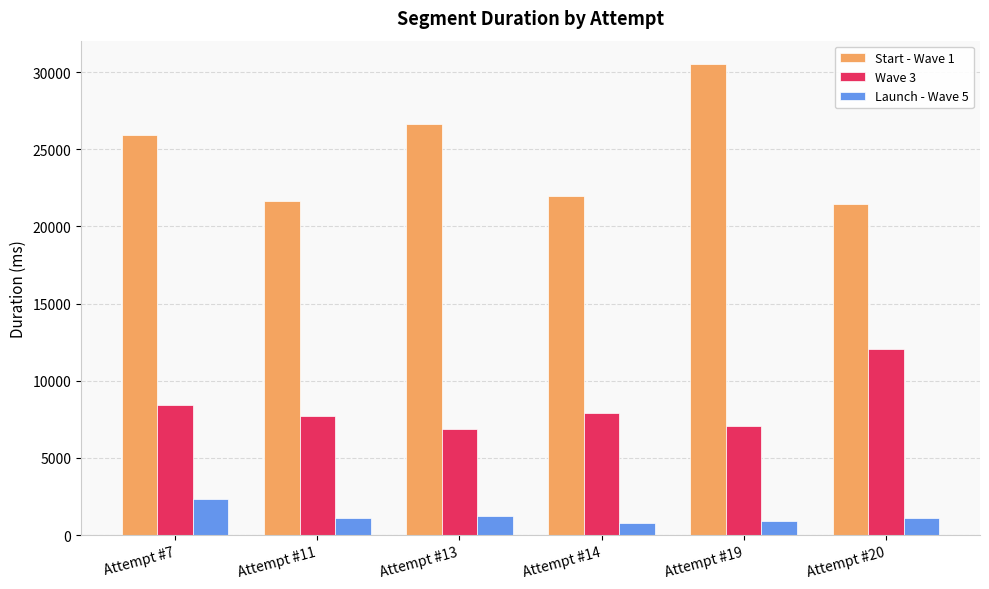

What are all the series names shown in the legend?

Start - Wave 1, Wave 3, Launch - Wave 5